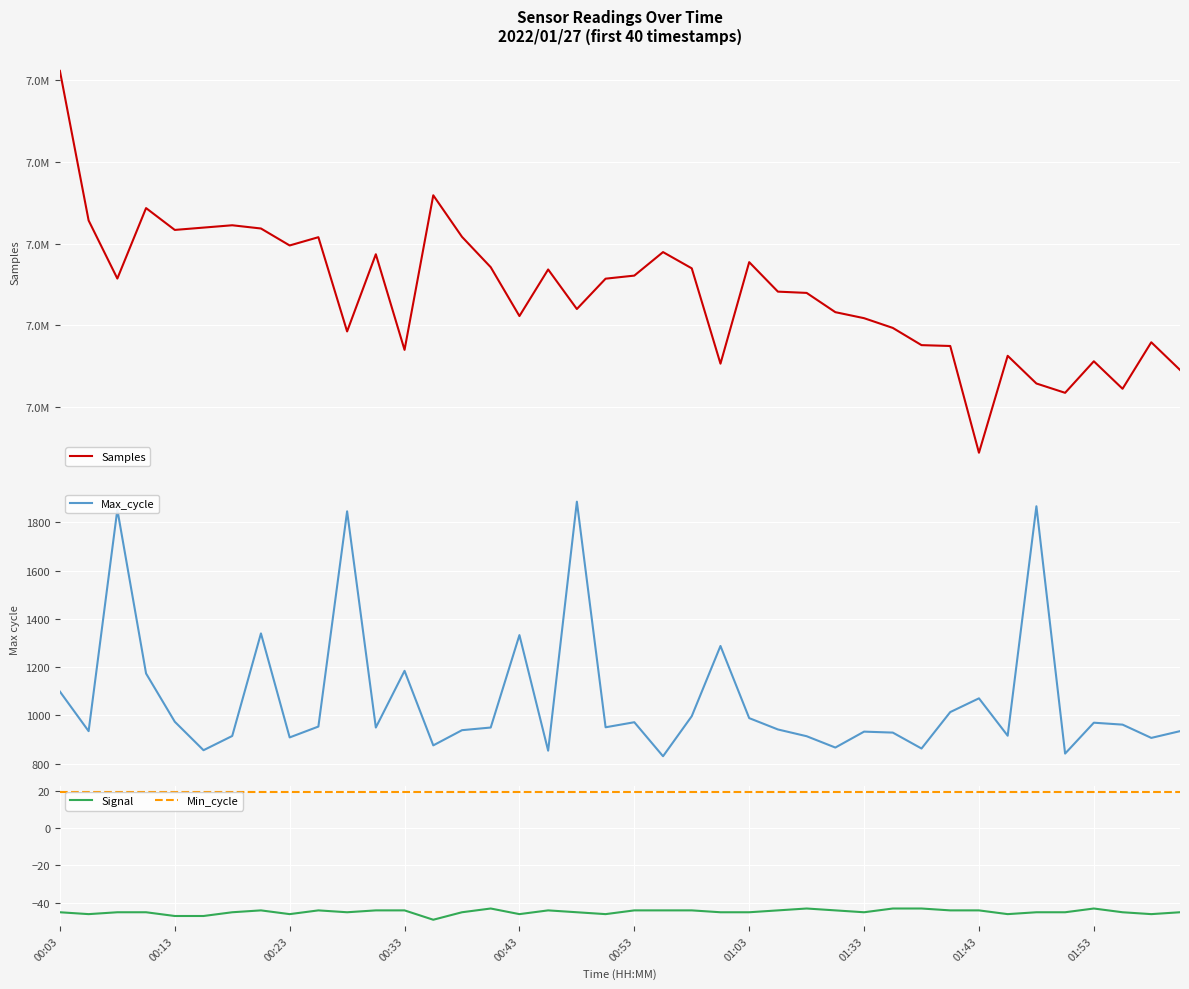

What is the lowest value of the Signal series?

-49